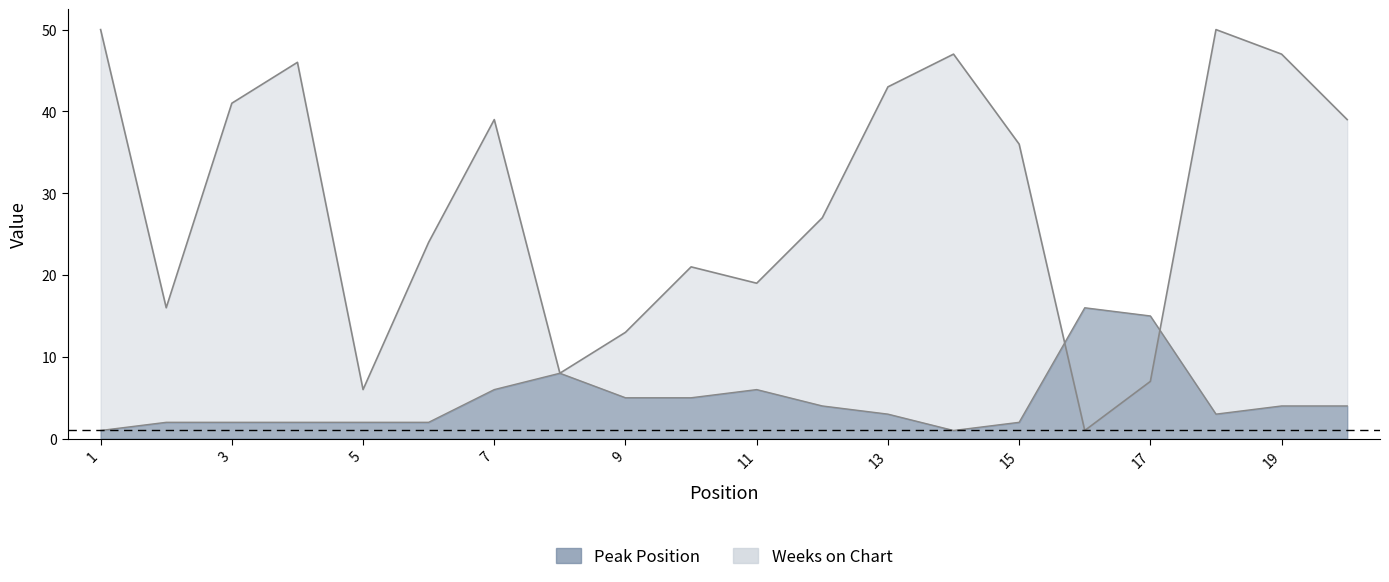

What is the value of the Weeks on Chart point at the 1st from the left?

50